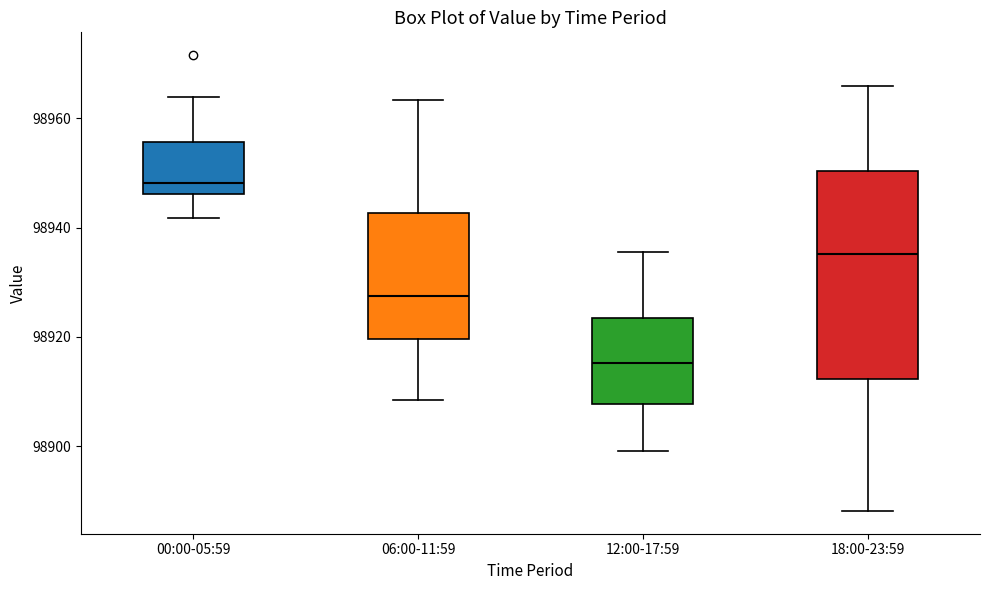

Reading left to right, read every box against the y-axis: the position of its median line, the range the box covers, and the ends of its whiskers. The values are not printed on the chart, so give them approximately, as read against the axis.

00:00-05:59: median 98948, box 98946 to 98956, whiskers 98942 to 98964
06:00-11:59: median 98928, box 98920 to 98942, whiskers 98908 to 98964
12:00-17:59: median 98916, box 98908 to 98924, whiskers 98900 to 98936
18:00-23:59: median 98936, box 98912 to 98950, whiskers 98888 to 98966